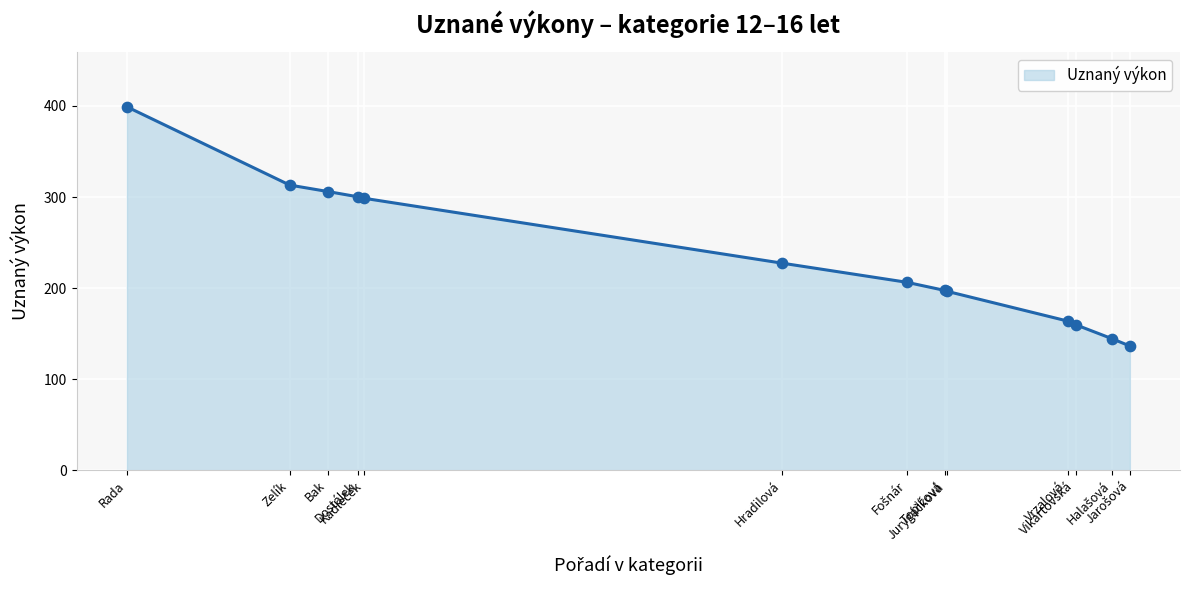

What is the smallest value displayed?

136.3